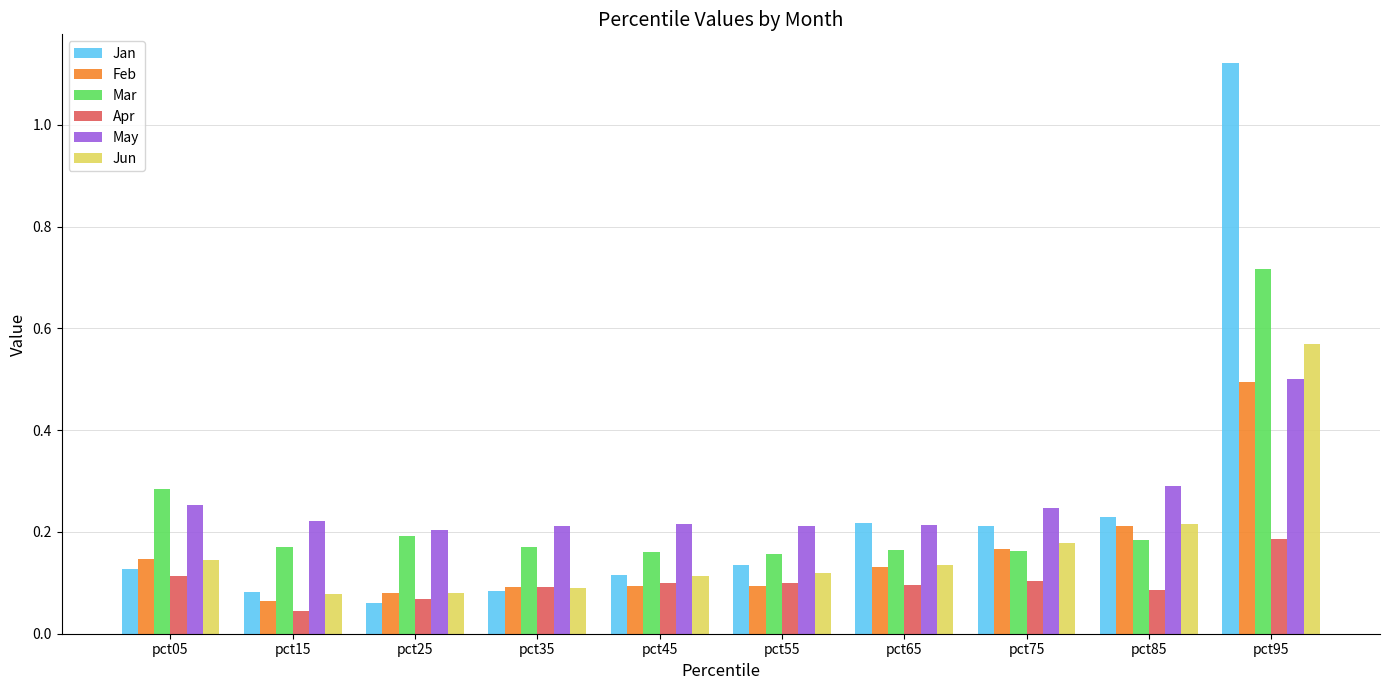

At how many categories does at least one series exceed 0?

10